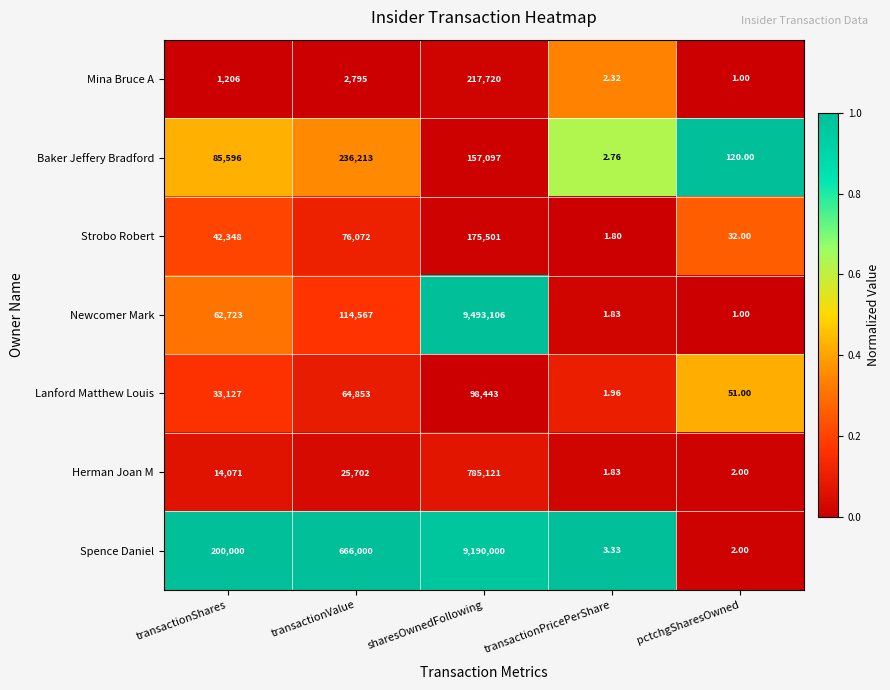

How many distinct data groups are displayed?

7